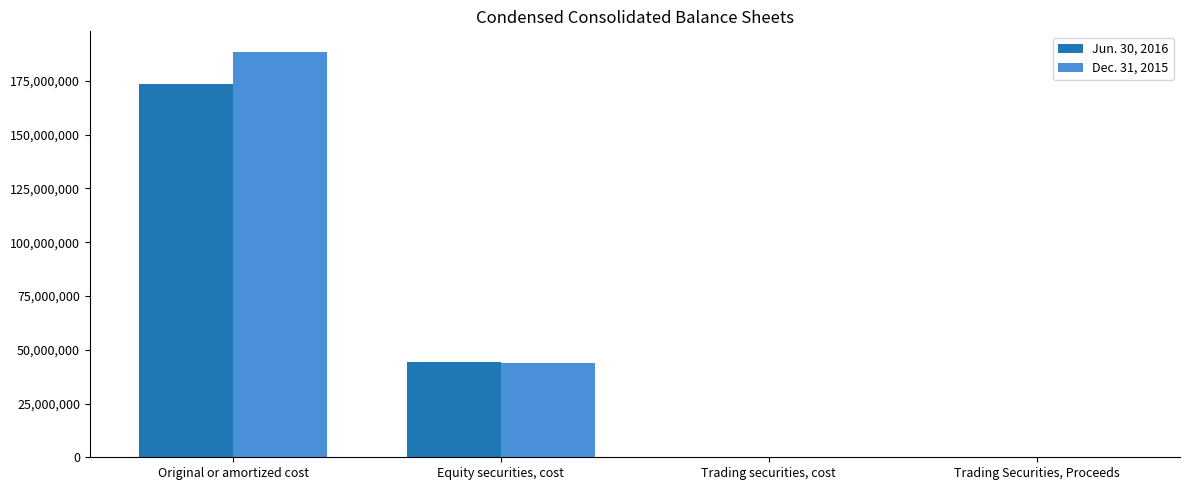

True or false: Dec. 31, 2015 has a value of -76204518 at Trading securities, cost.

False